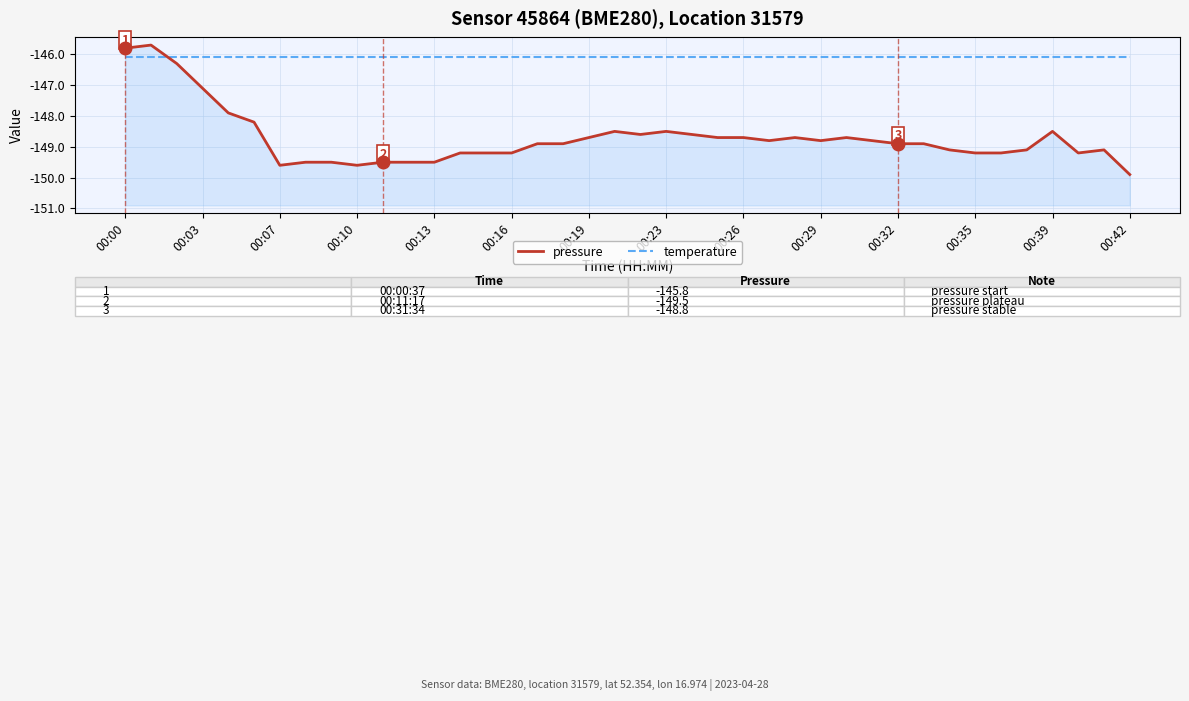

At which label does pressure first exceed -148?

00:00